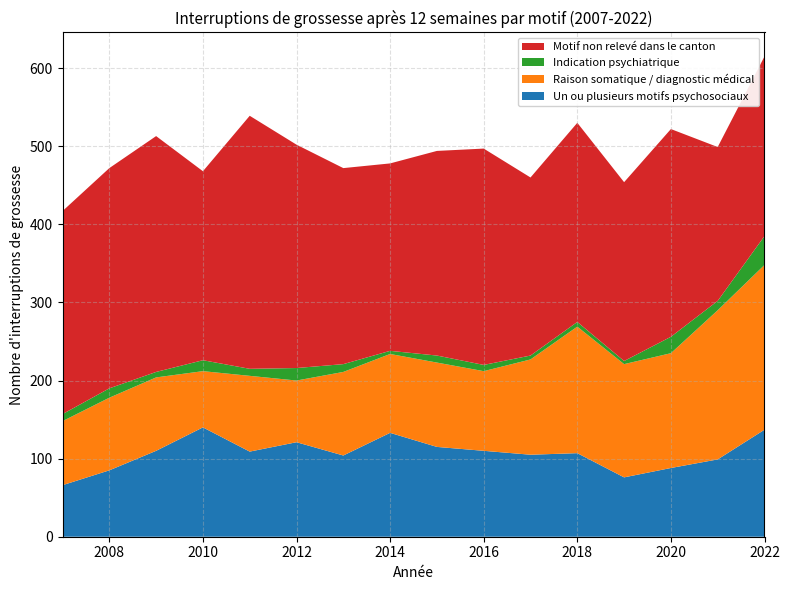

Reading left to right, extract all data points from this chart.

Un ou plusieurs motifs psychosociaux: 66	85	110	140	109	121	104	133	115	110	105	107	76	88	99	137
Raison somatique / diagnostic médical: 82	93	94	72	97	79	107	101	108	102	122	162	145	147	191	211
Indication psychiatrique: 9	12	7	14	9	16	10	4	9	8	5	6	4	21	12	37
Motif non relevé dans le canton: 260	282	302	242	324	286	251	240	262	277	228	255	229	266	197	230